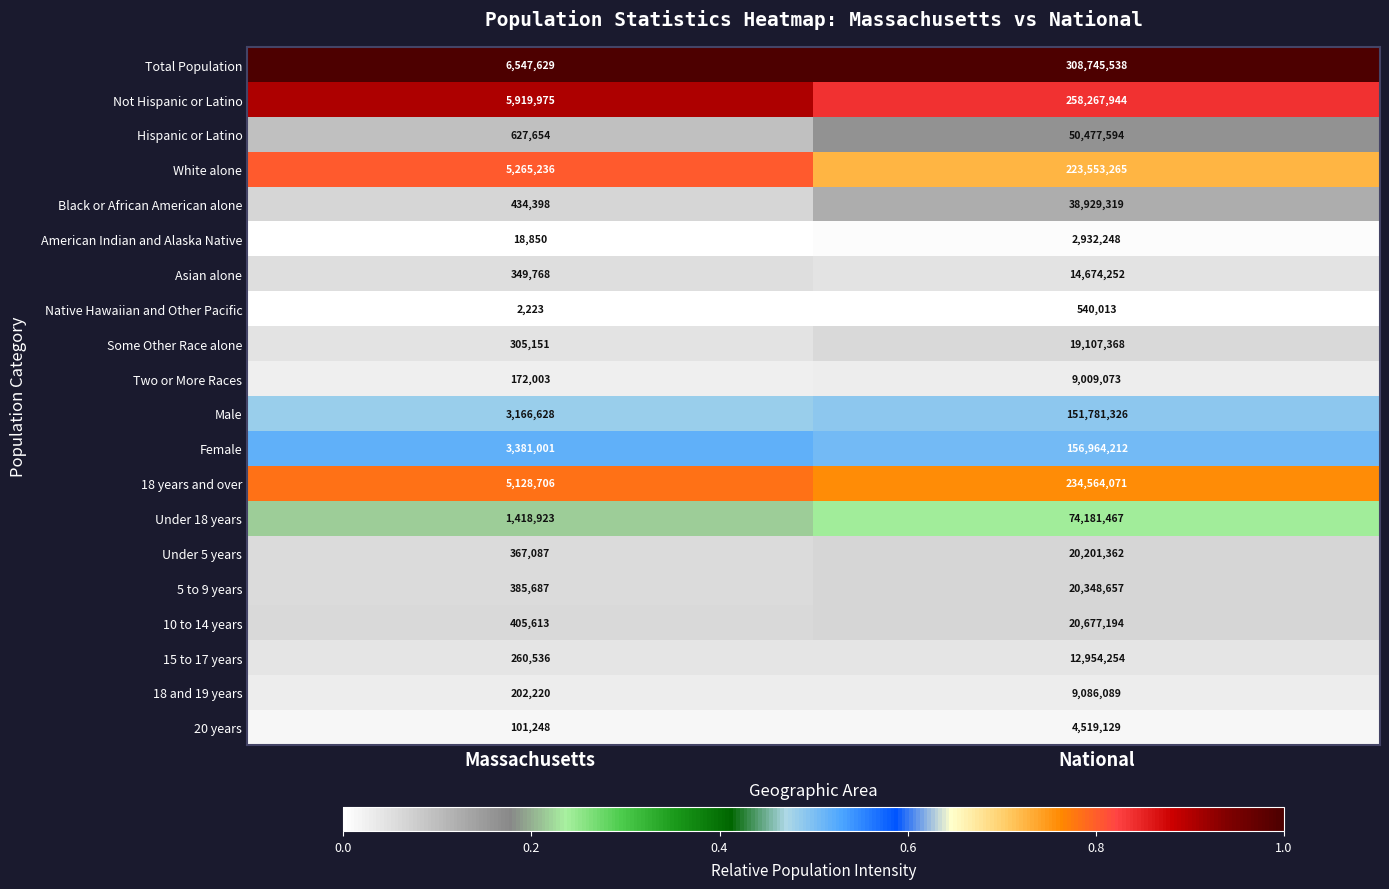

True or false: 15 to 17 years has a value of 18700534 at National.

False